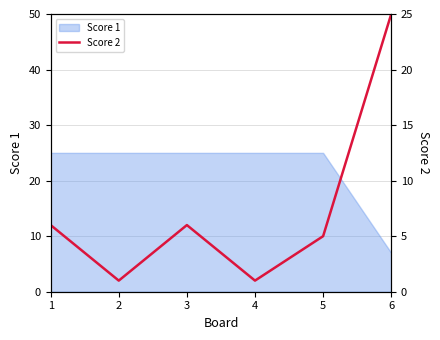

The Score 1 series shows 25 at 1. True or false?

True